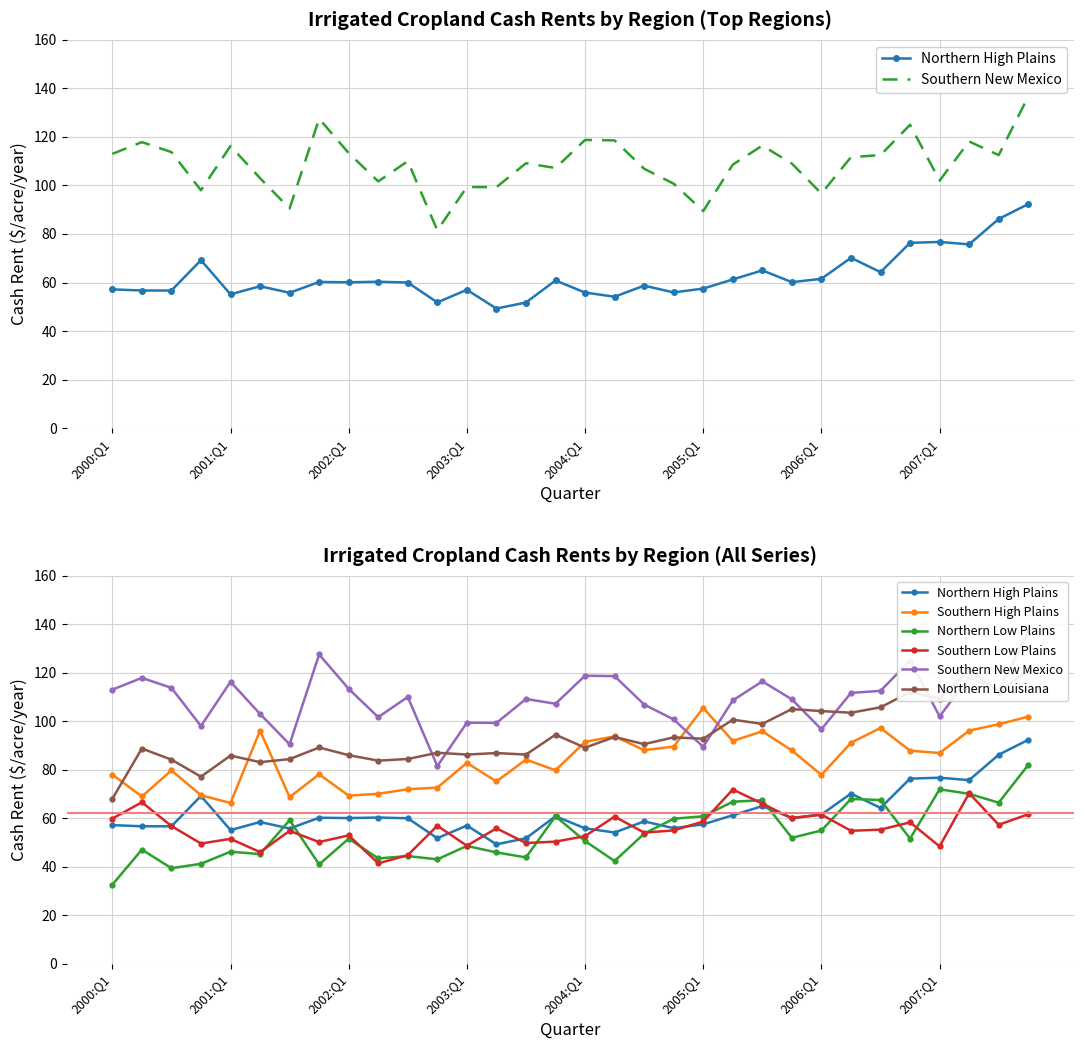

The Northern Low Plains series shows 91.3 at 2002:Q1. True or false?

False